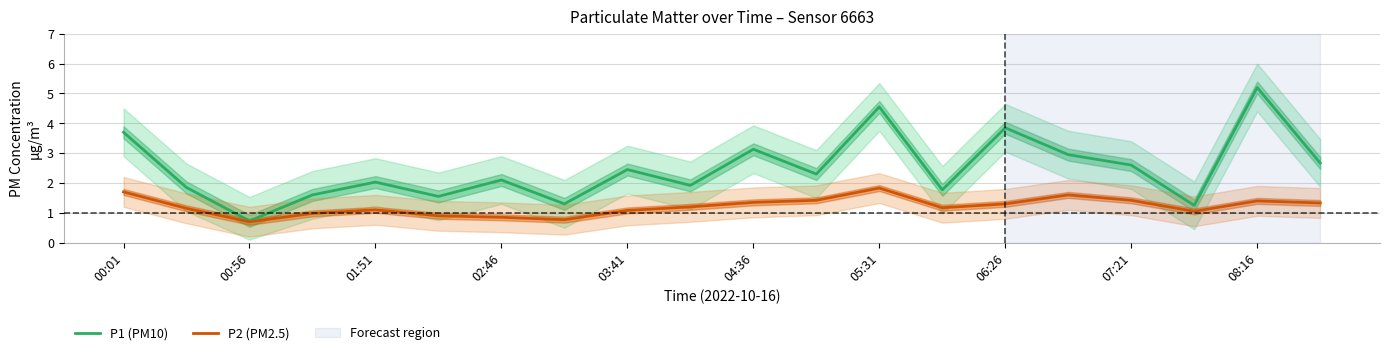

How many data points does each series have?

20